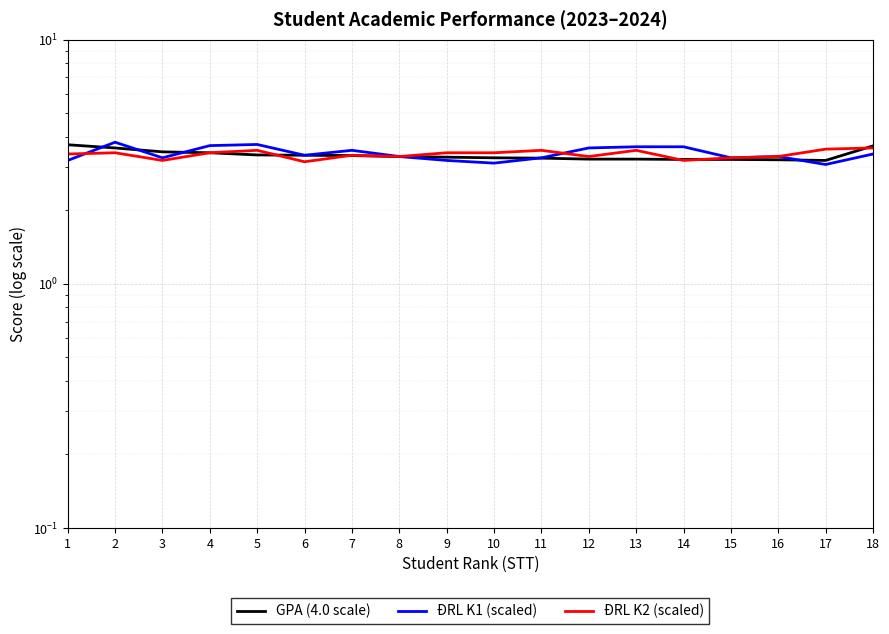

What is the sum of the ĐRL K1 (scaled) values at 9 and 18?

6.6